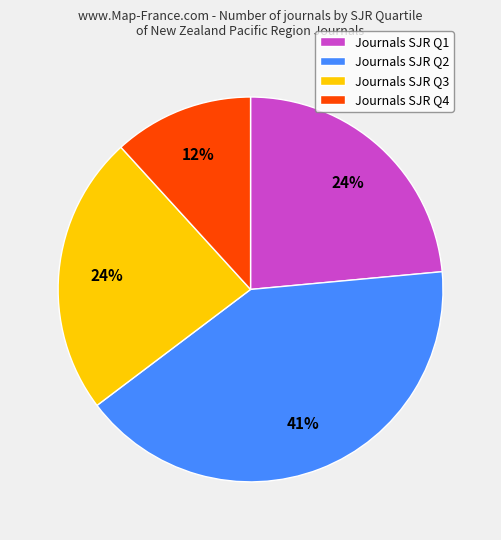

How many segments does this pie chart have?

4